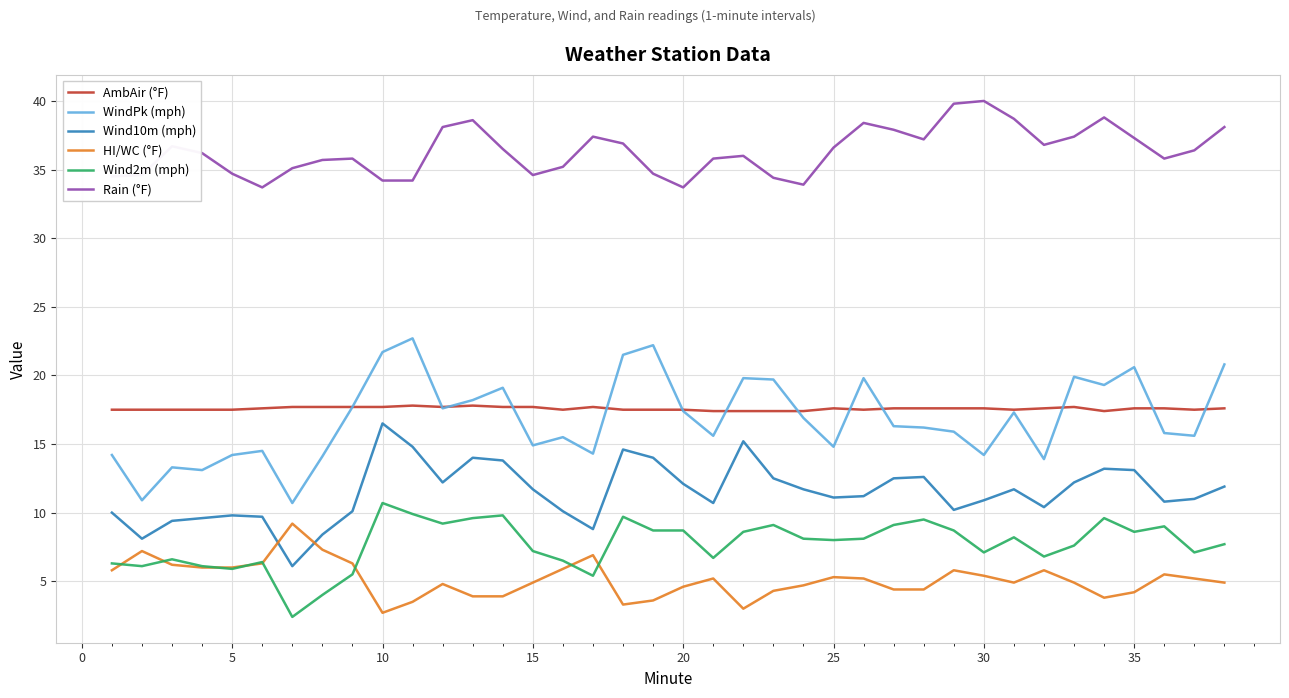

Does the chart have visible grid lines?

Yes